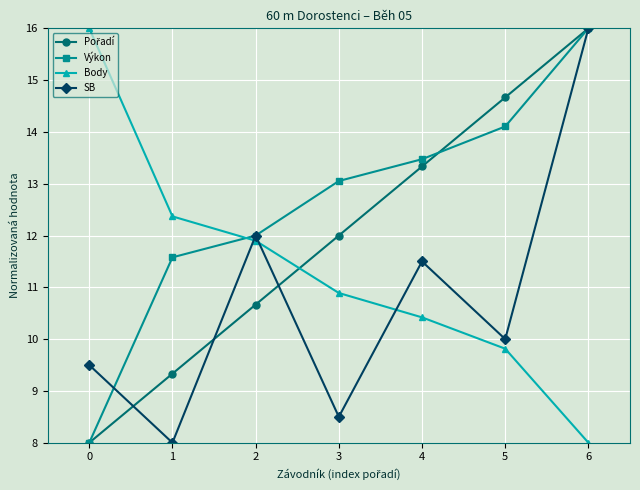

At which label does SB reach its peak?

6